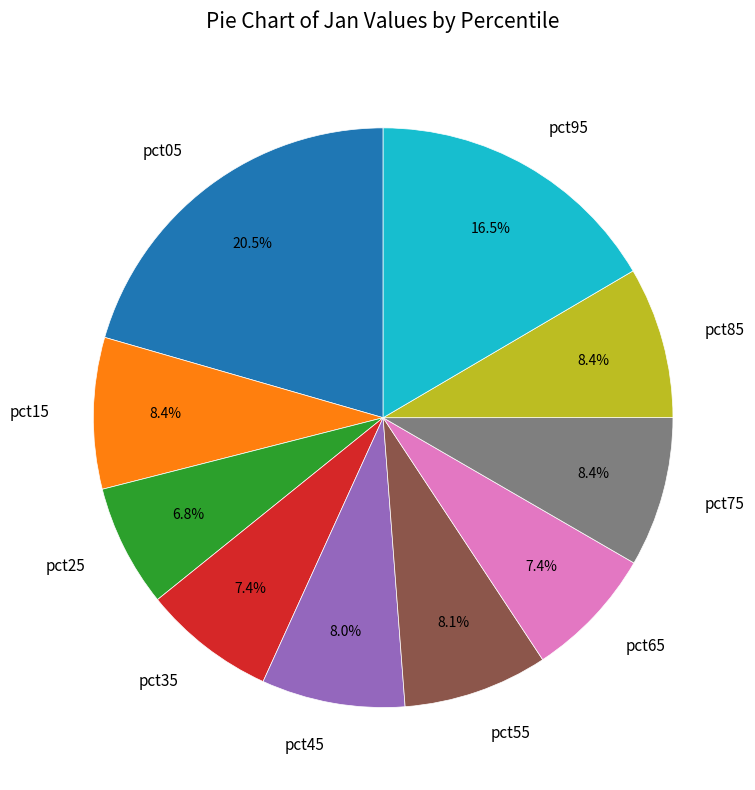

What is the smallest slice in the pie chart?

pct25